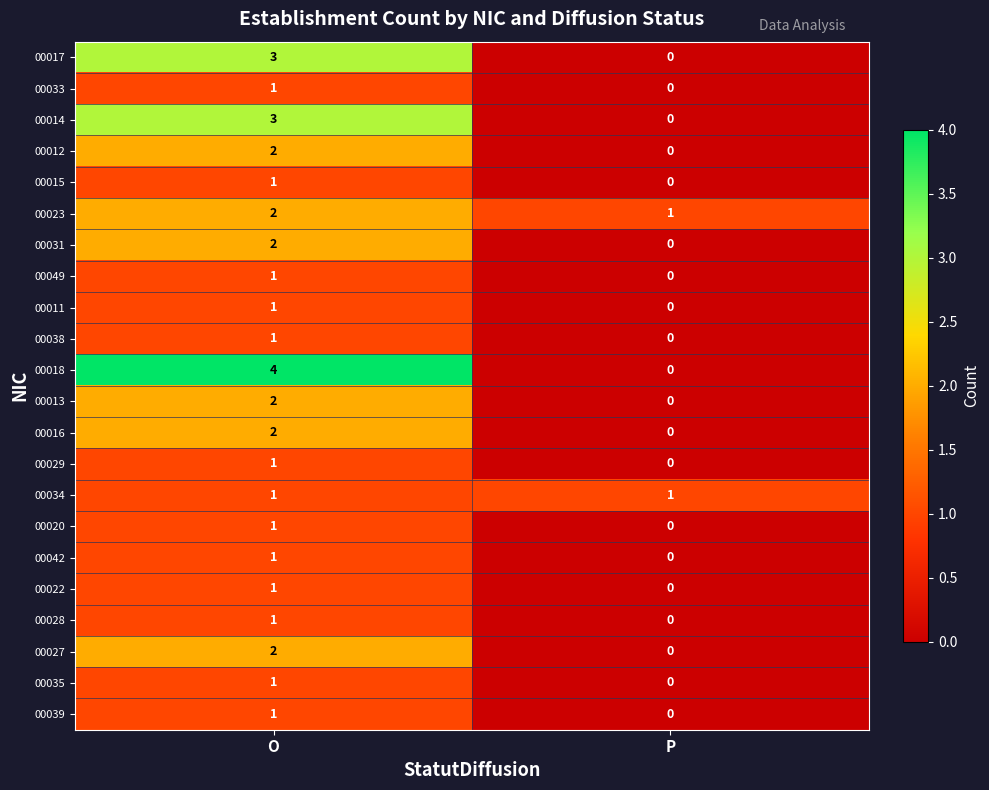

What is the maximum value shown in the chart?

4